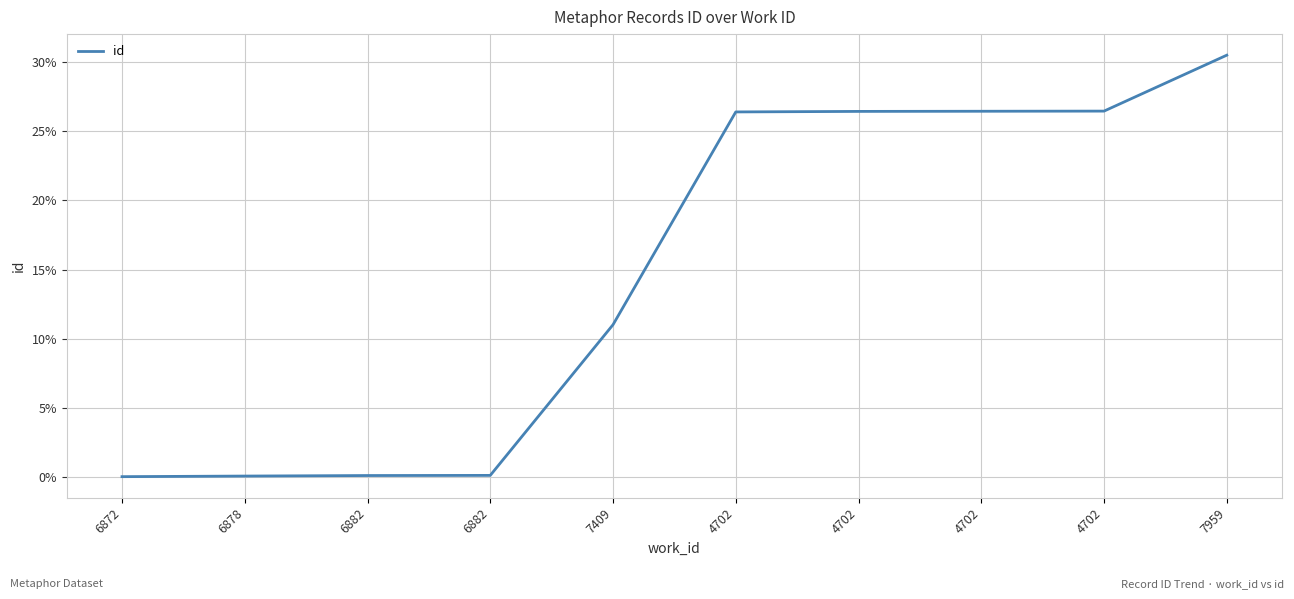

What is the difference between the maximum and second lowest values?

30.5